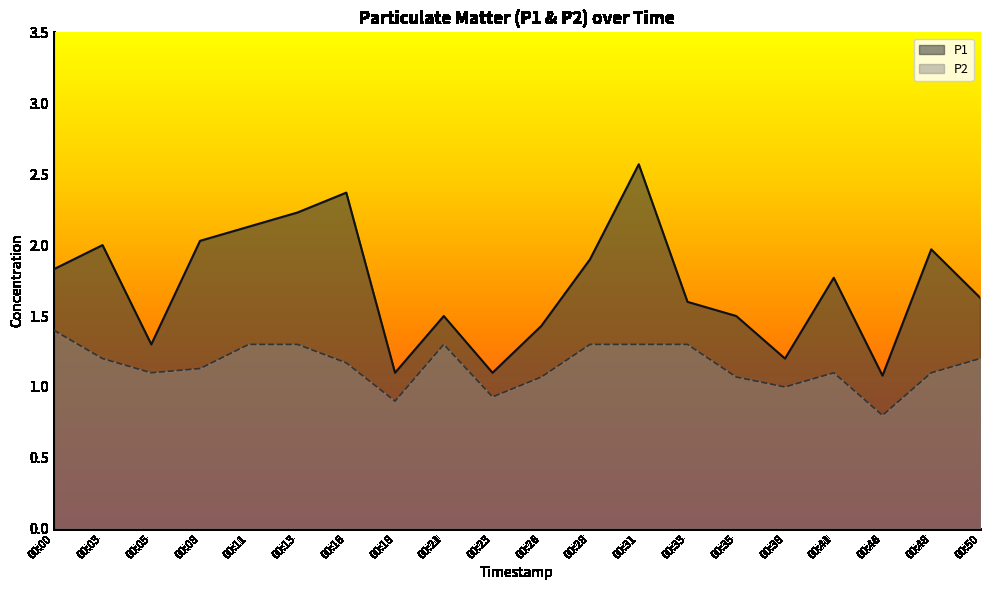

Where is the first local maximum for P2?

00:21